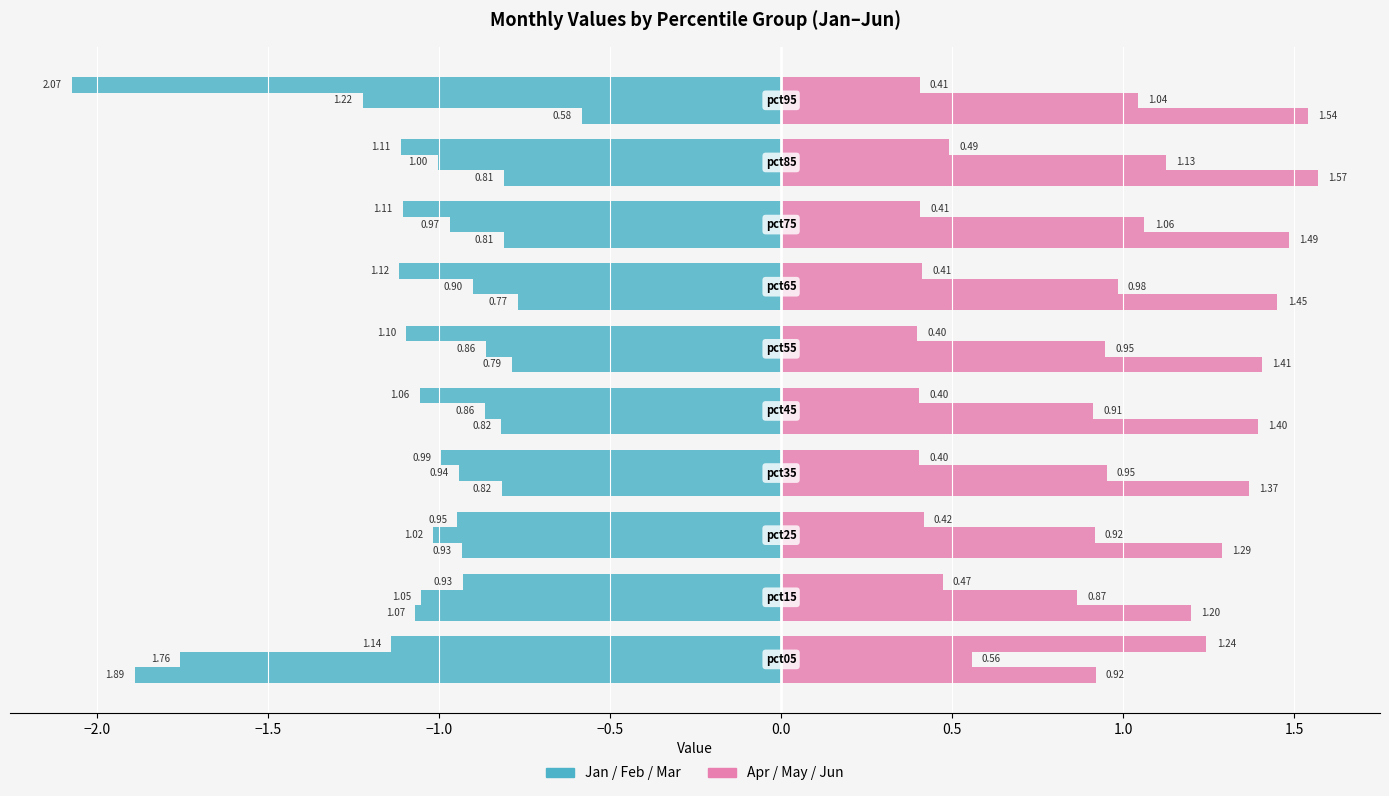

What is the average value of the Apr series?

1.4